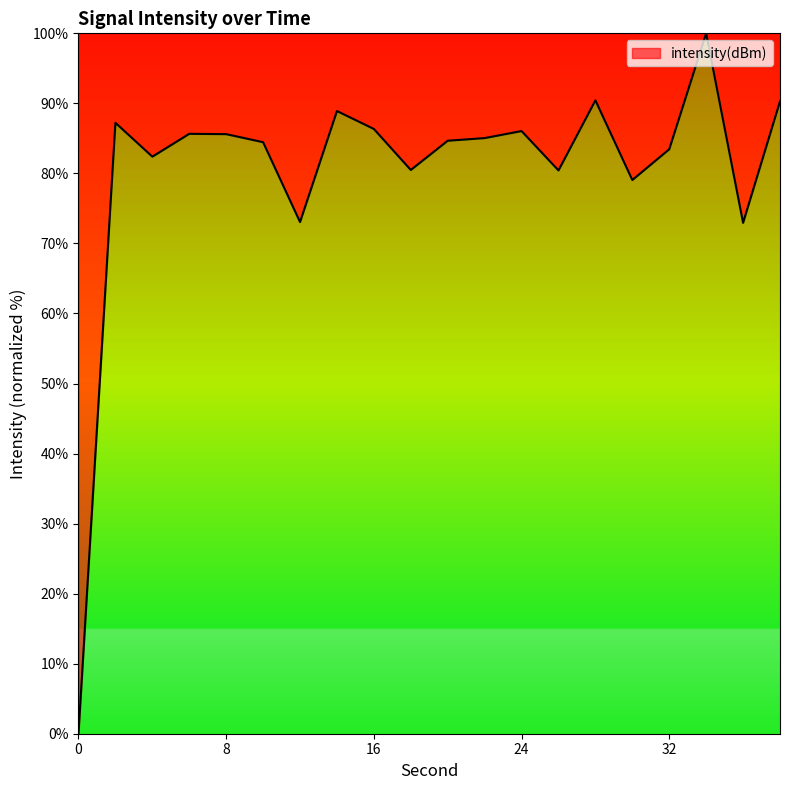

What is the greatest value displayed?

100.0